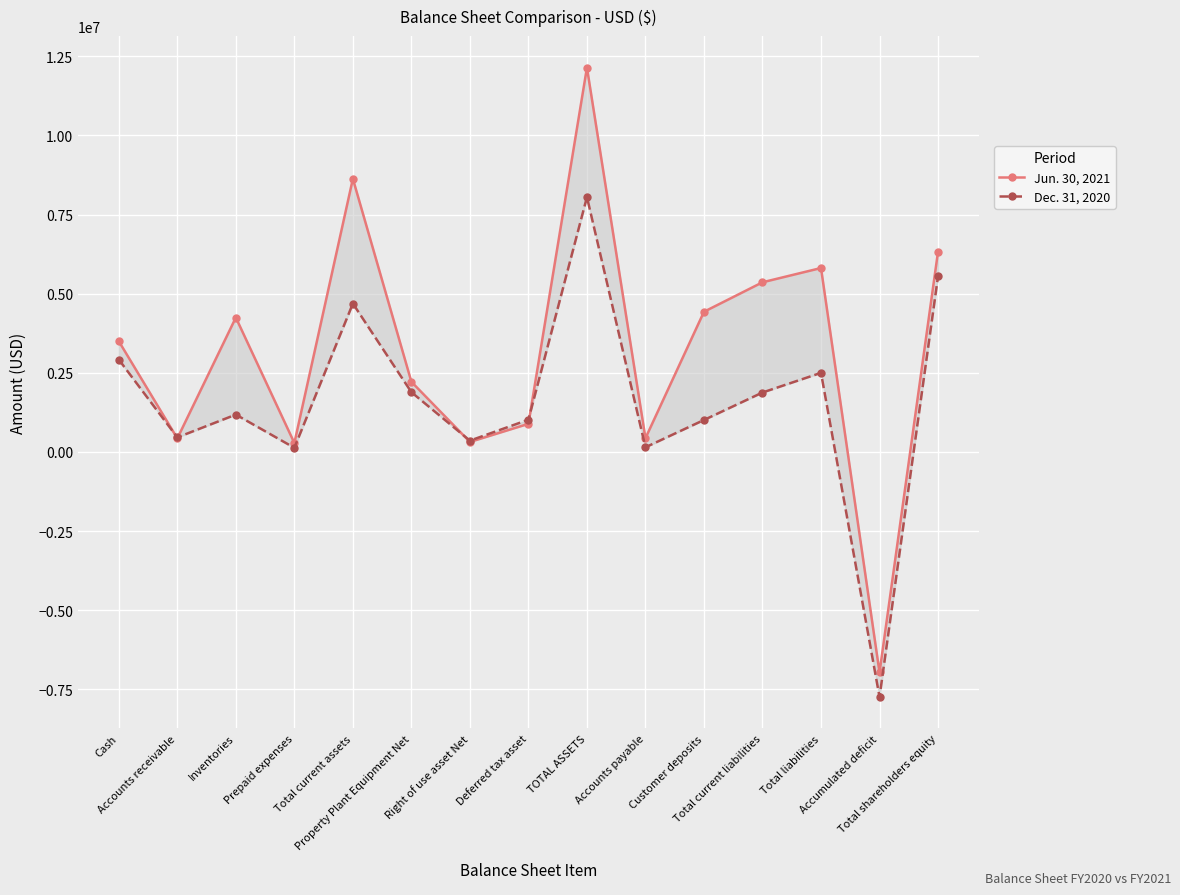

What is the label of the 13th point from the right?

Inventories